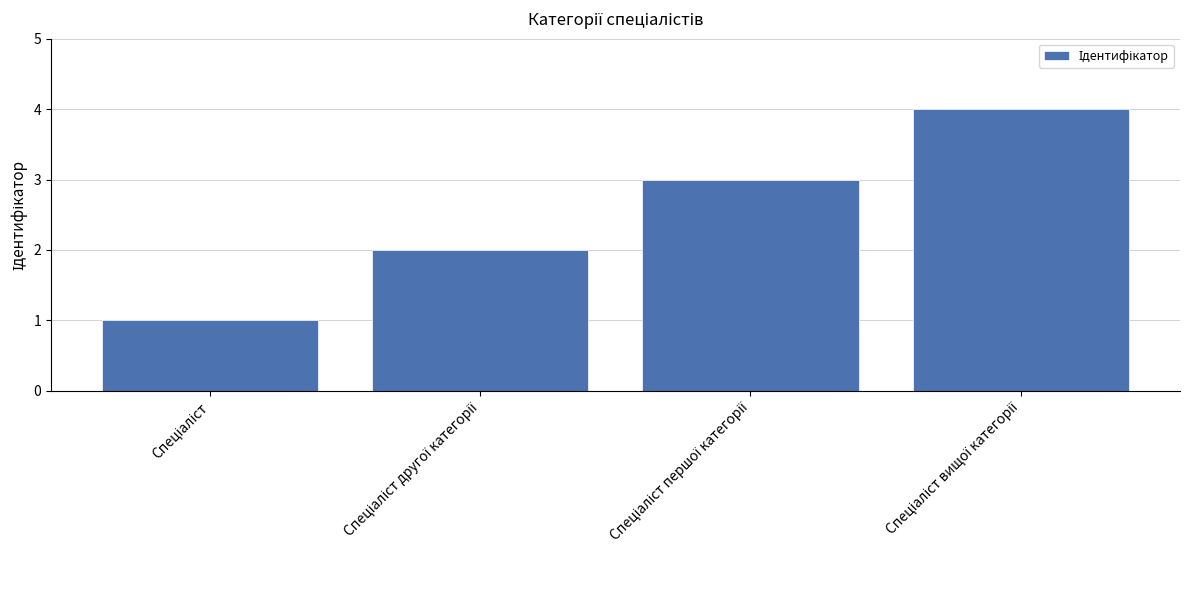

What is the sum of all values?

10